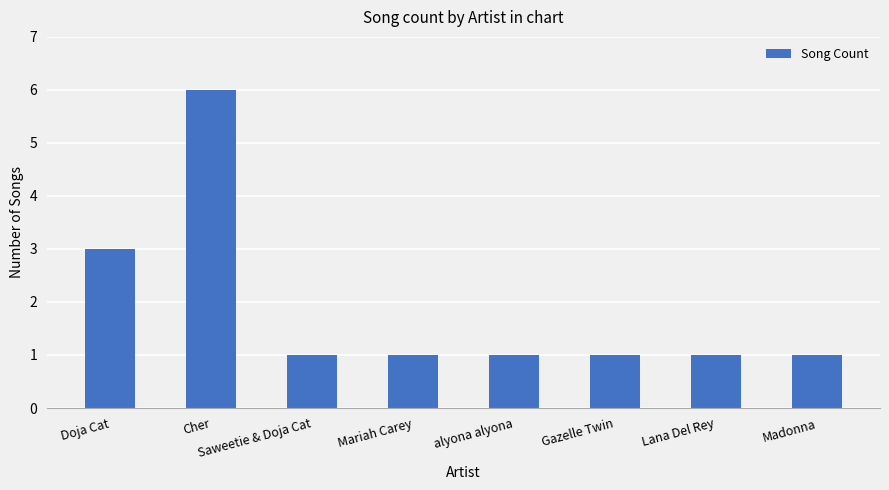

Reading left to right, extract all data points from this chart.

Doja Cat=3	Cher=6	Saweetie & Doja Cat=1	Mariah Carey=1	alyona alyona=1	Gazelle Twin=1	Lana Del Rey=1	Madonna=1